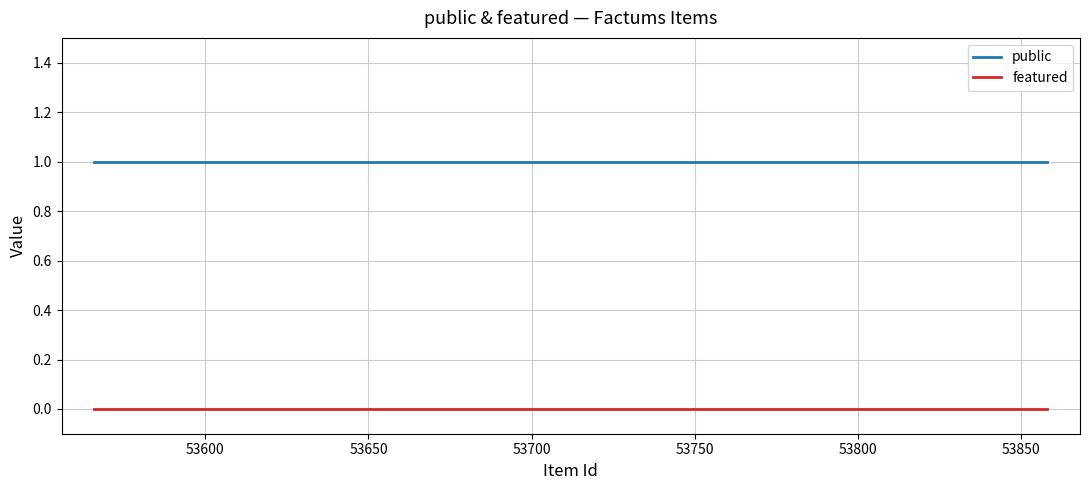

Rank the series by their maximum value, from lowest to highest.

featured, public